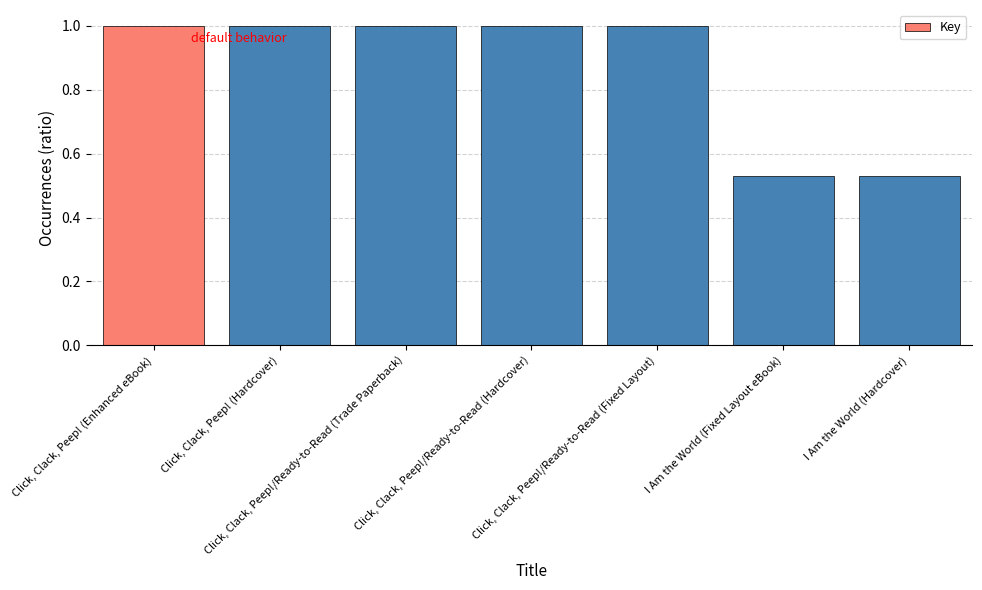

What is the value of the 4th bar from the left?

1.0